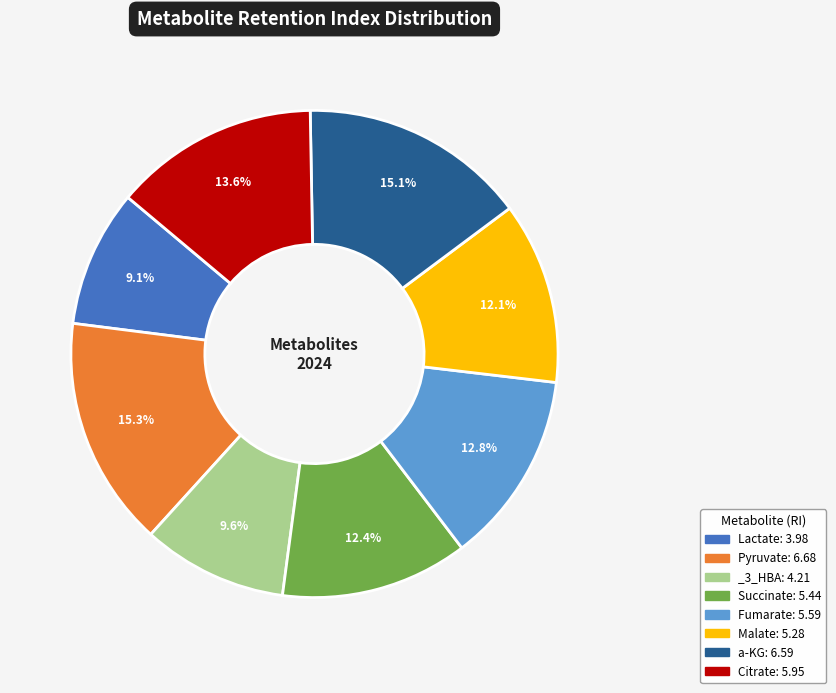

Approximately how many times larger is the value at Pyruvate: 6.68 compared to Citrate: 5.95?

1.1